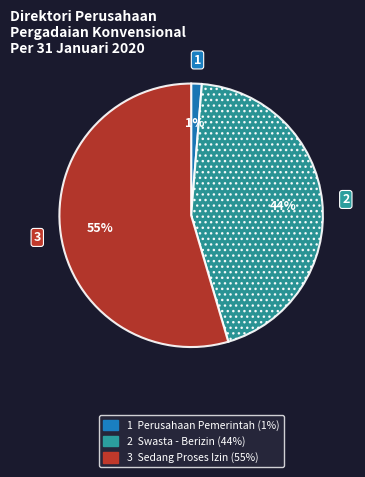

To the nearest percent, what is the average slice percentage?

33%